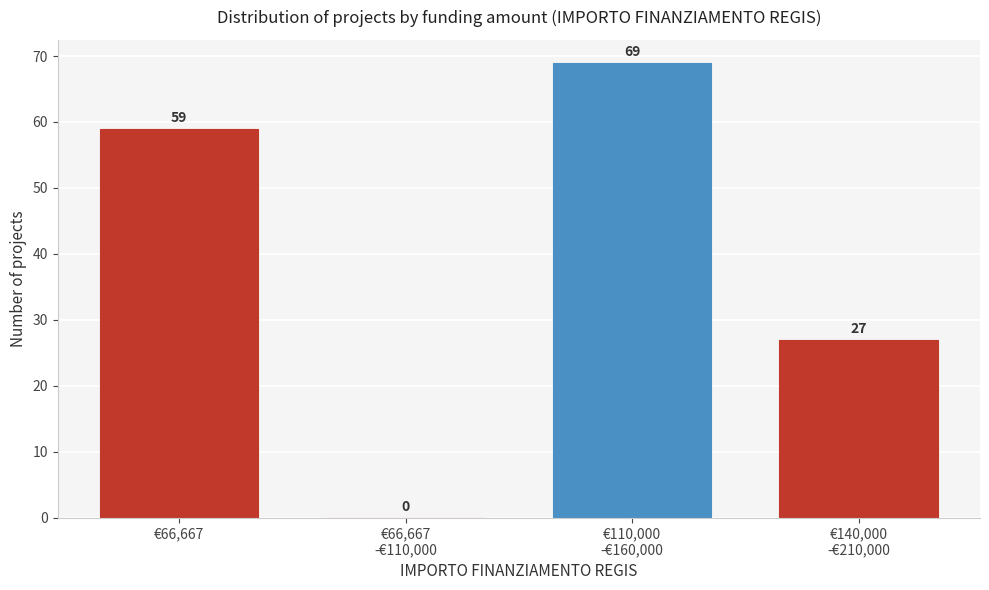

True or false: the data shows 59 at €66,667.

True